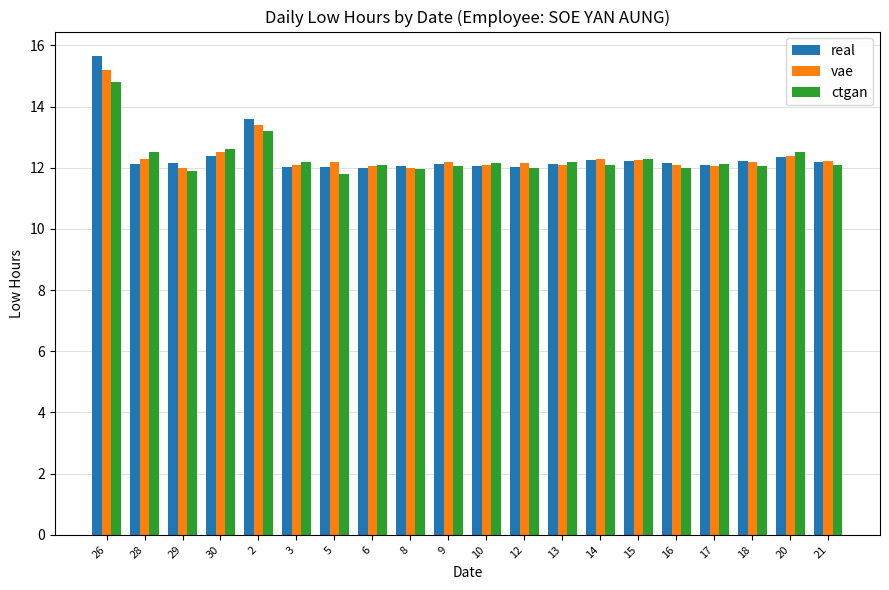

What is the average value of the vae series?

12.4